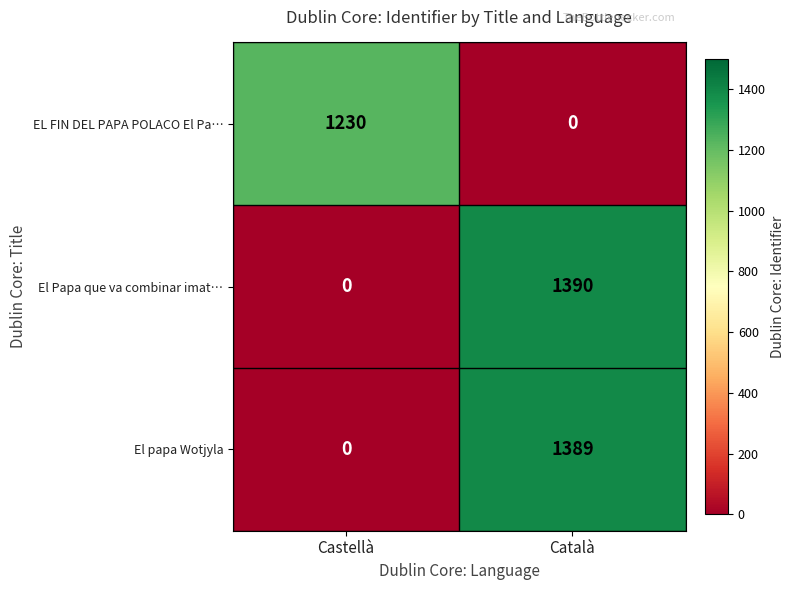

Count the number of categories in the chart.

2